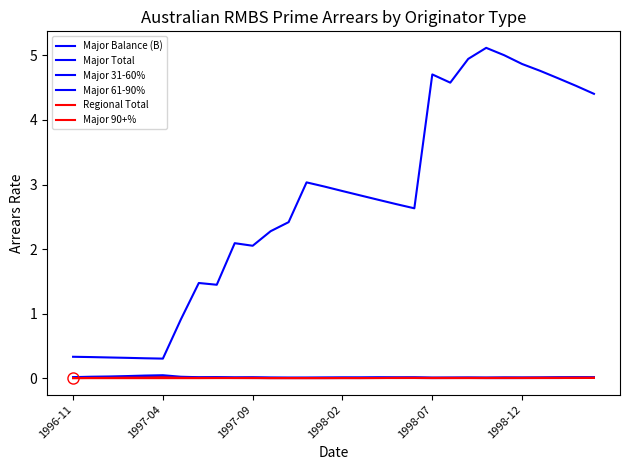

Is this an area chart (filled region under the line)?

No